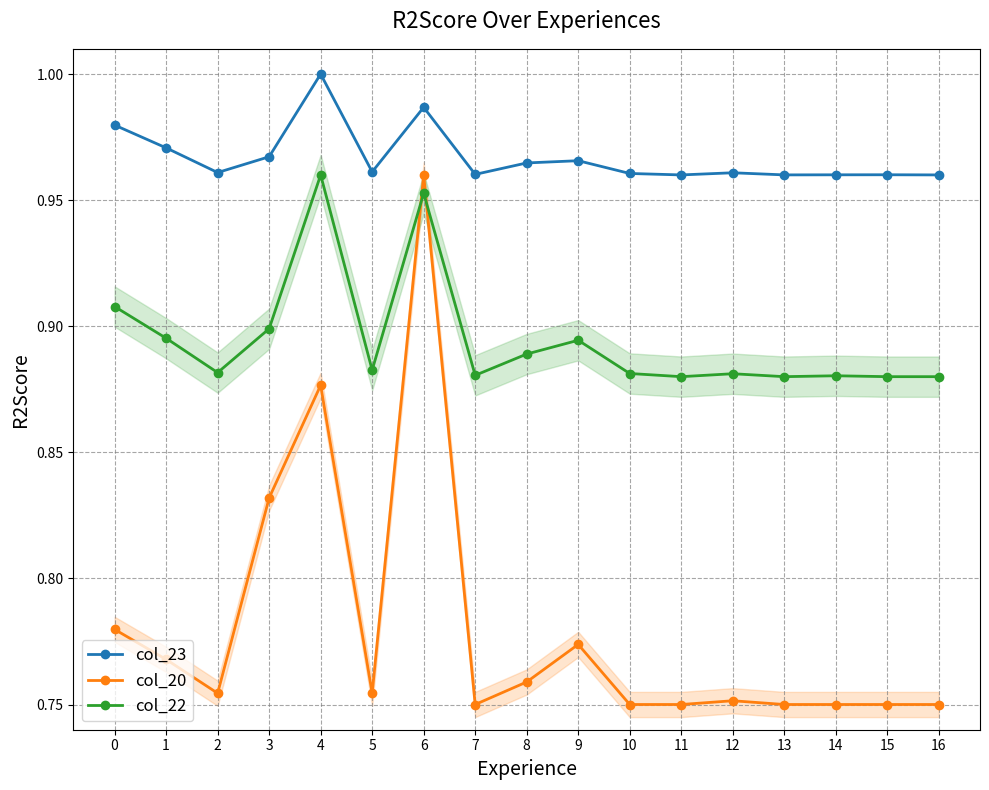

At which category does the chart reach its peak across all series?

4